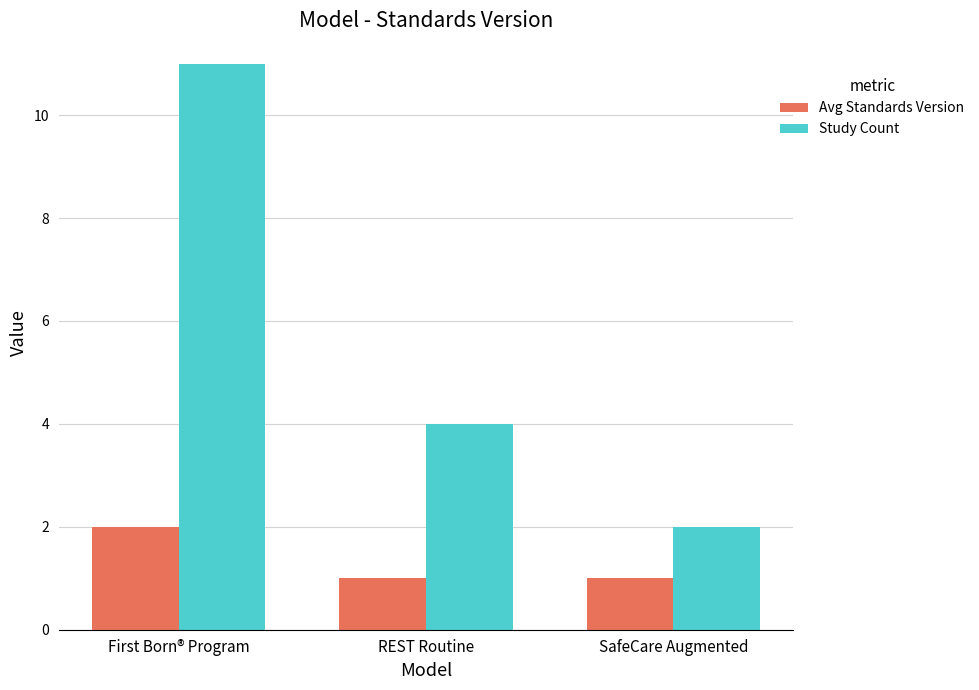

True or false: Study Count has a value of 6 at REST Routine.

False